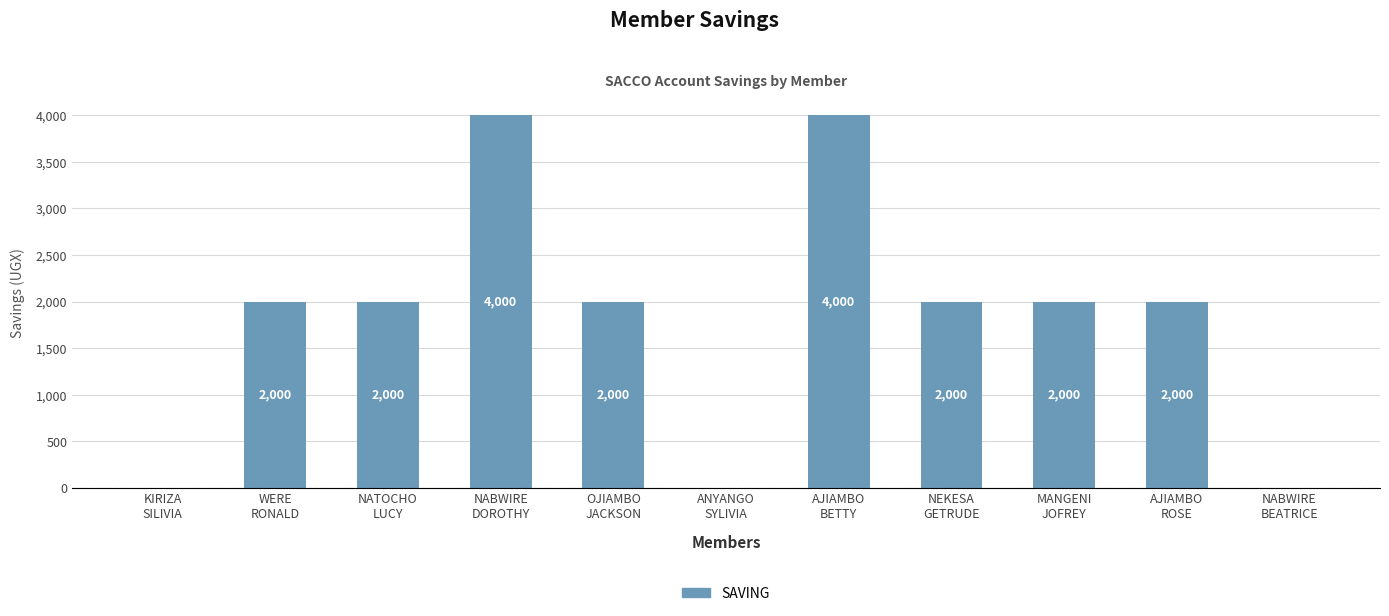

What is the sum of all values?

20000